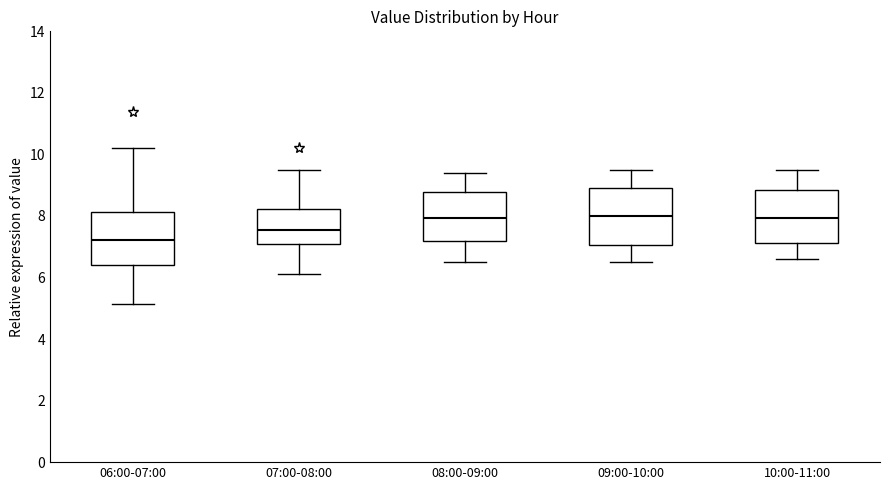

Where does the lower whisker of the box for 09:00-10:00 end on the y-axis? The values are not printed on the chart, so give them approximately, as read against the axis.

6.6